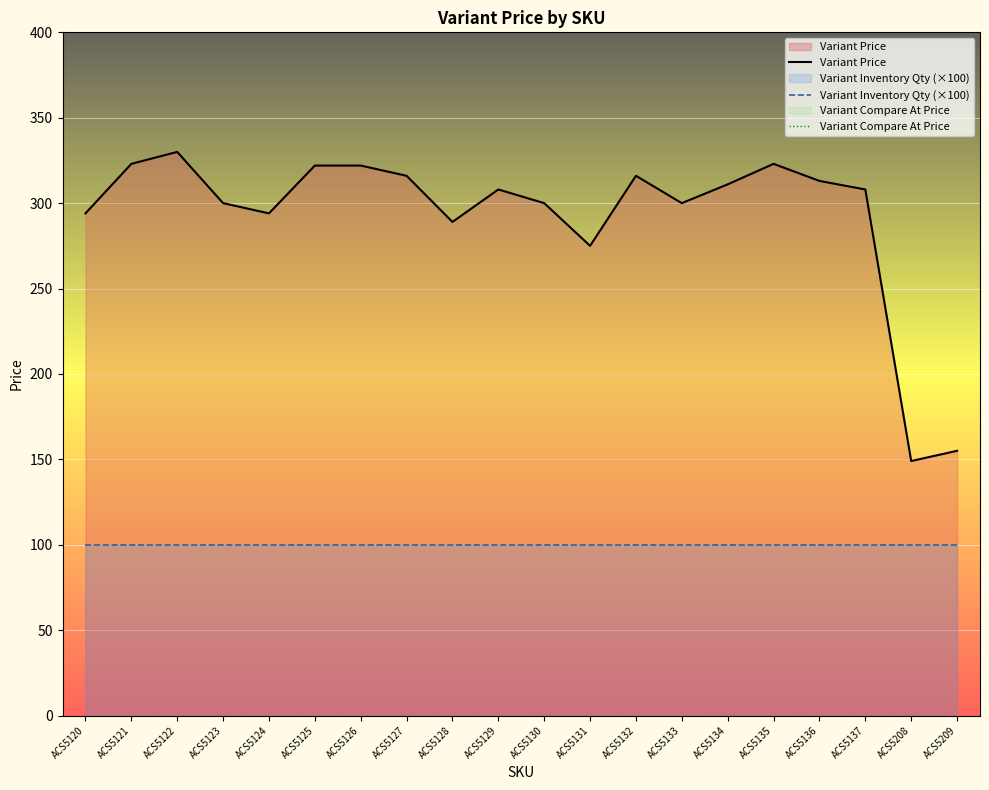

Where does the Variant Price series first go above 308?

ACS5121